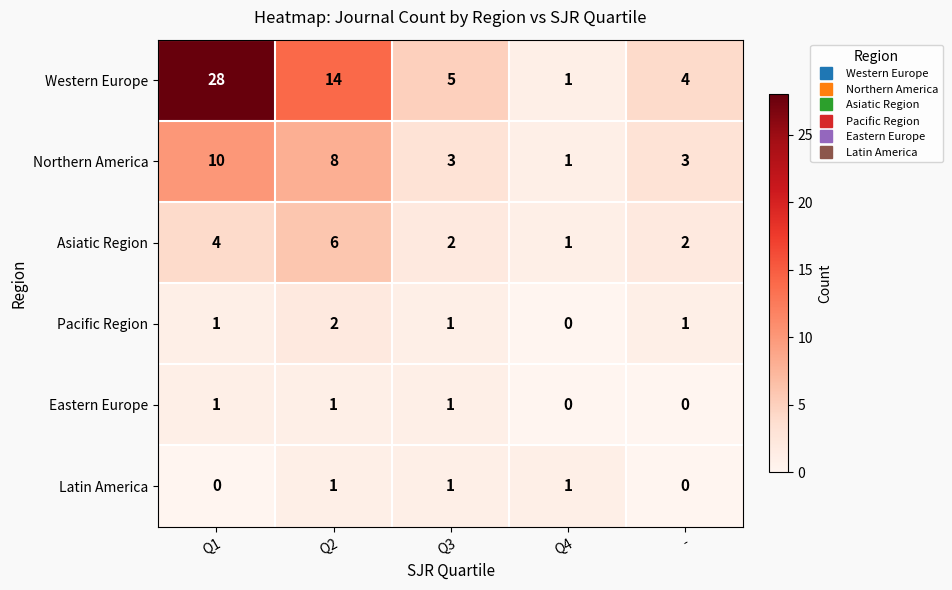

Which series has the largest range (max minus min)?

Western Europe